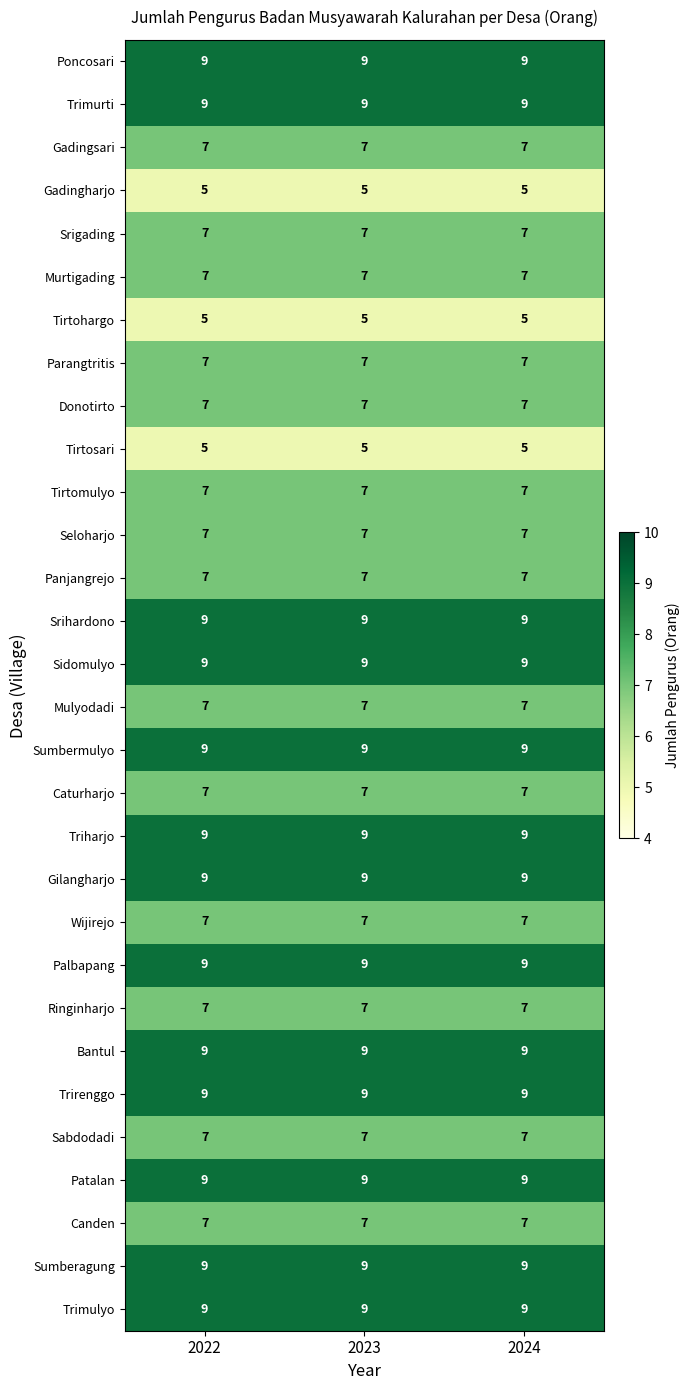

Is the value of Gilangharjo at 2024 greater than the value of Caturharjo at 2023?

Yes